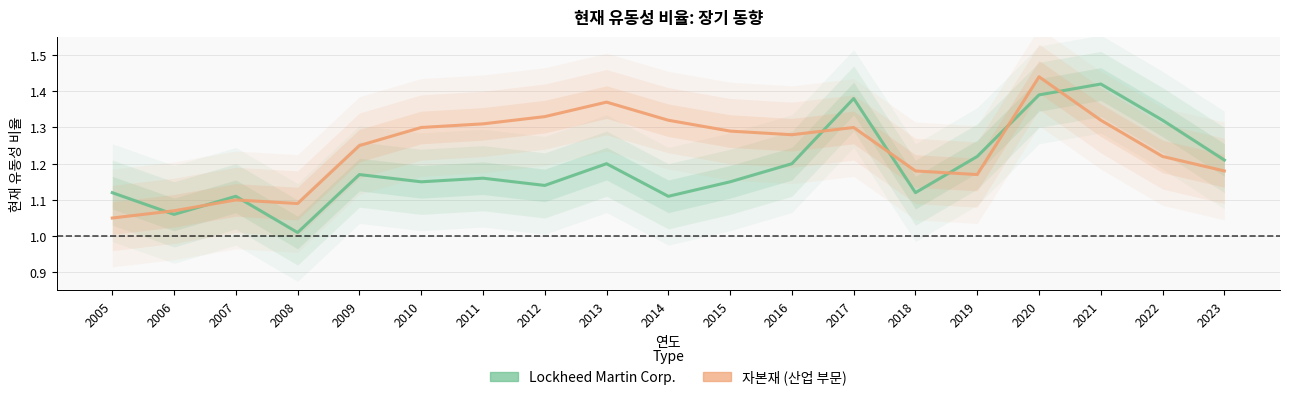

The 자본재 series shows 1.2 at 2018. True or false?

True